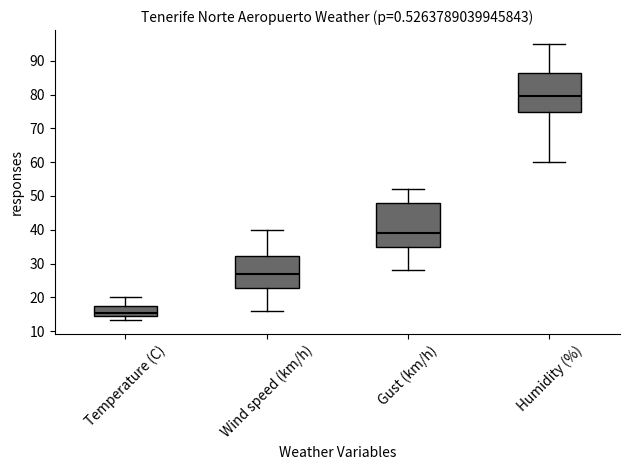

Where is the upper edge of the box for Gust (km/h) on the y-axis? The values are not printed on the chart, so give them approximately, as read against the axis.

48